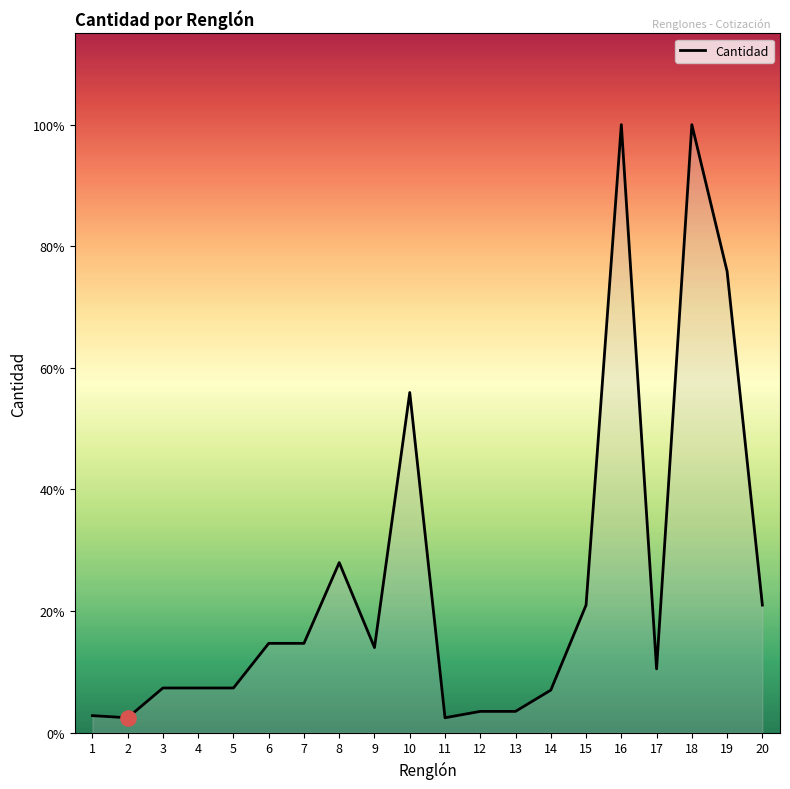

What is the change in value from 13 to 18?

+276